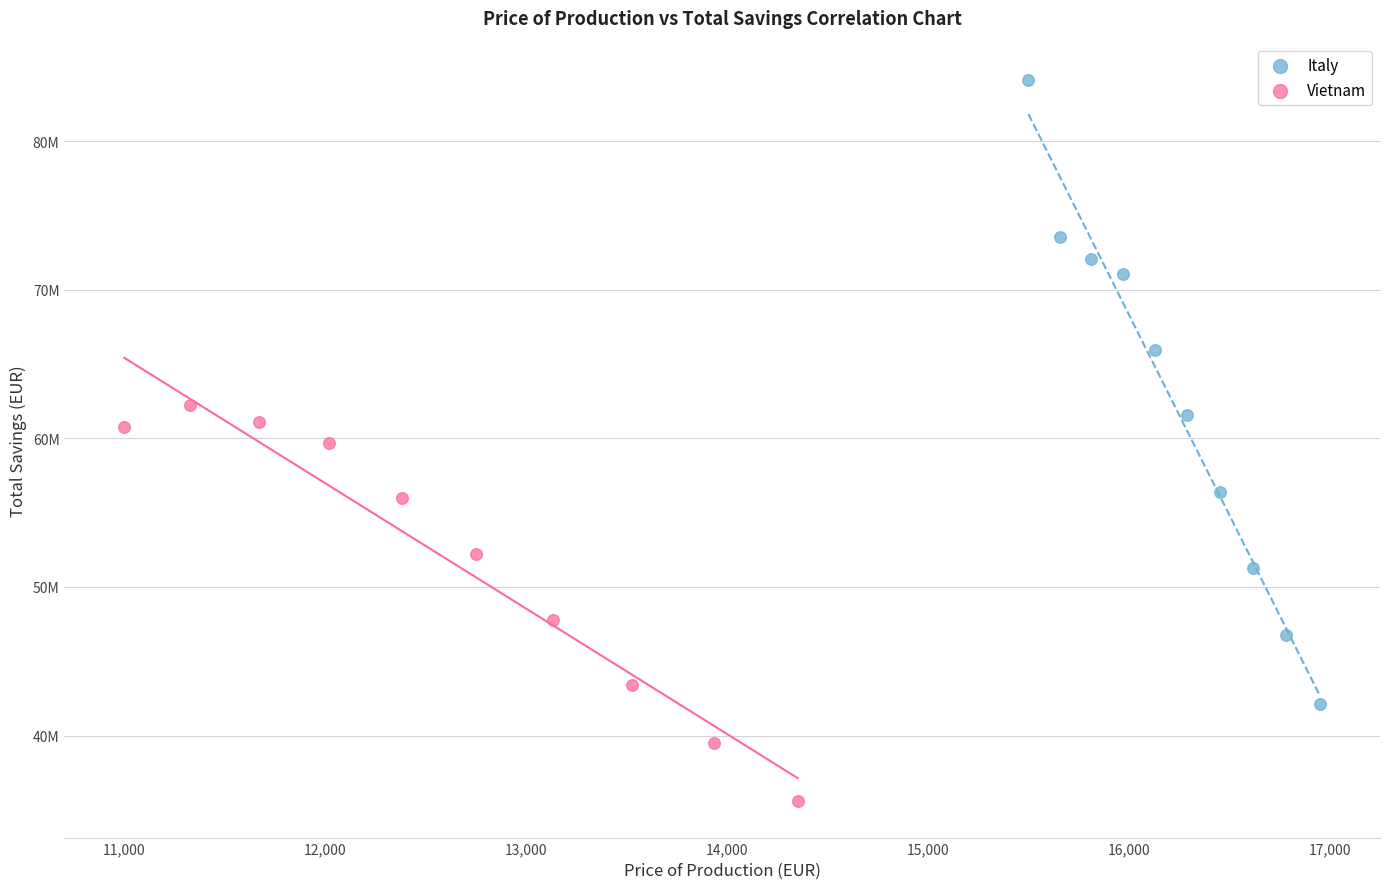

What are all the series names shown in the legend?

Italy, Vietnam